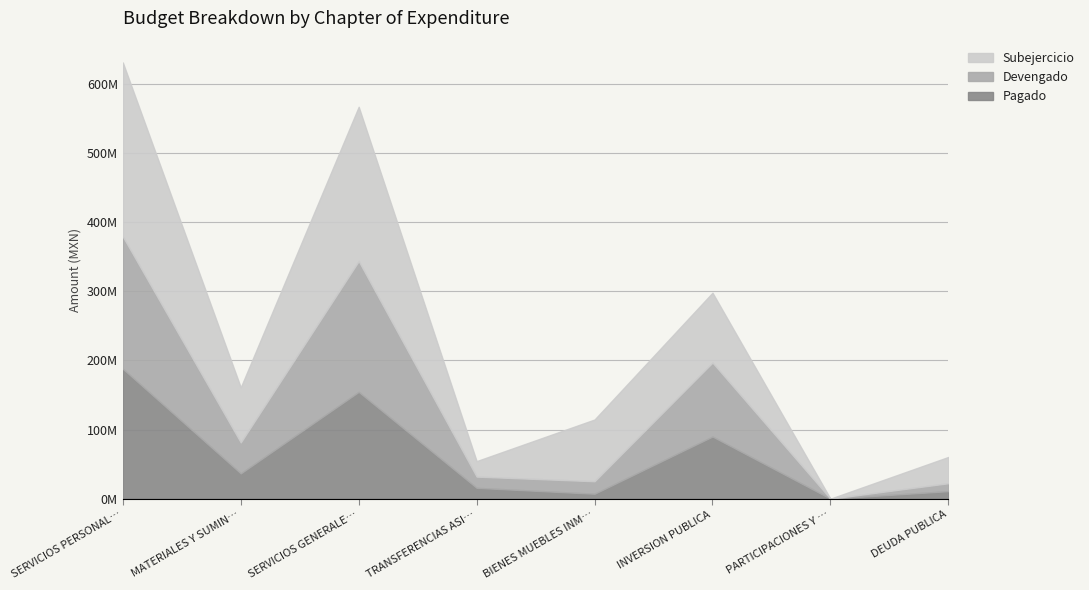

What are all the series names shown in the legend?

Subejercicio, Devengado, Pagado